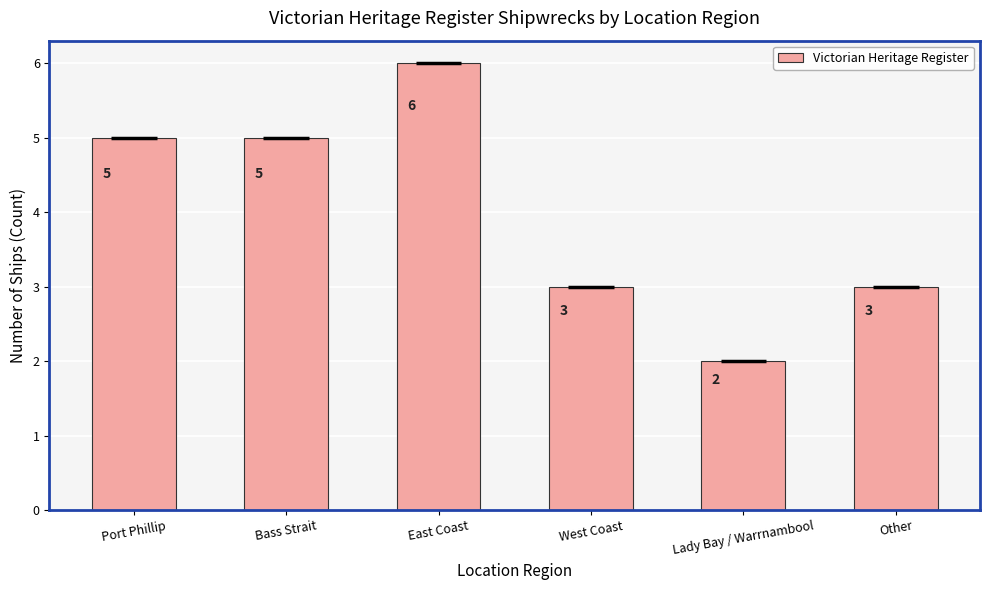

Reading left to right, what are all the values shown in this chart?

5	5	6	3	2	3